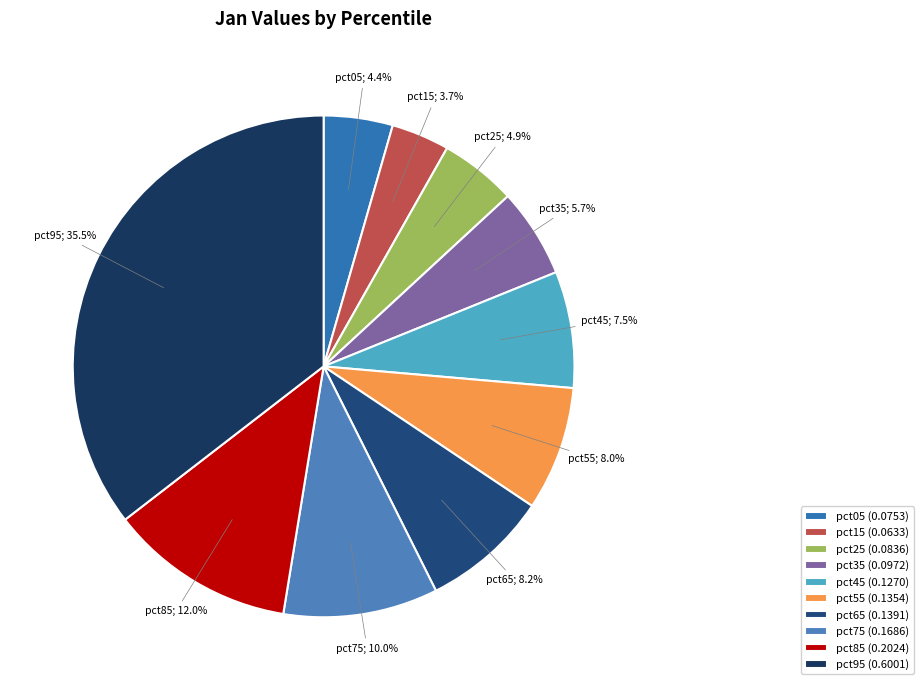

Count the number of slices in the pie.

10